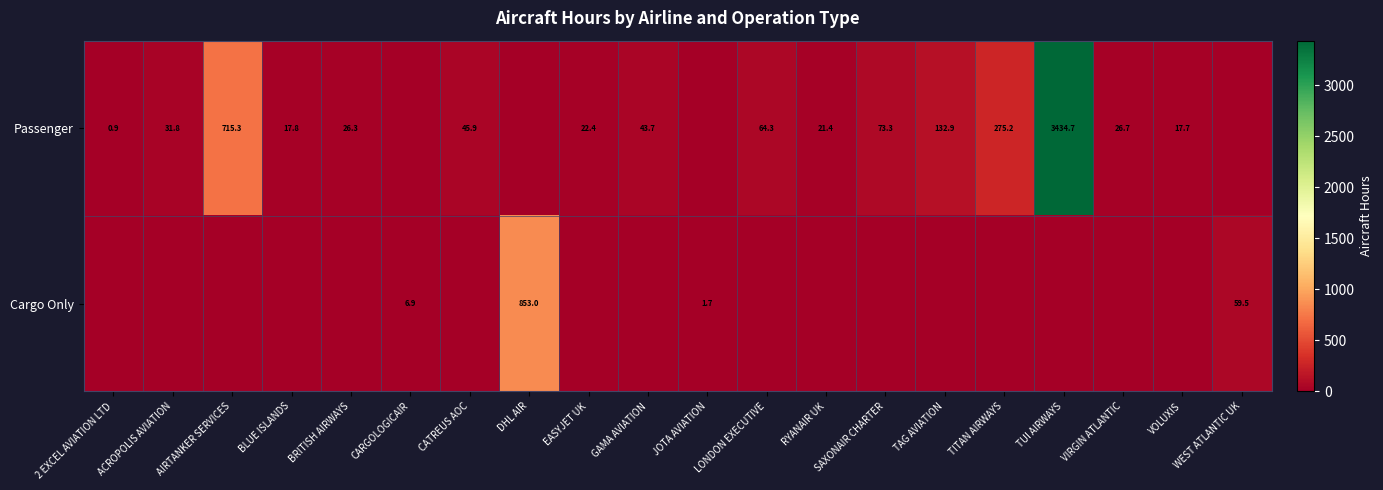

Which series has the largest total across all categories?

row_0